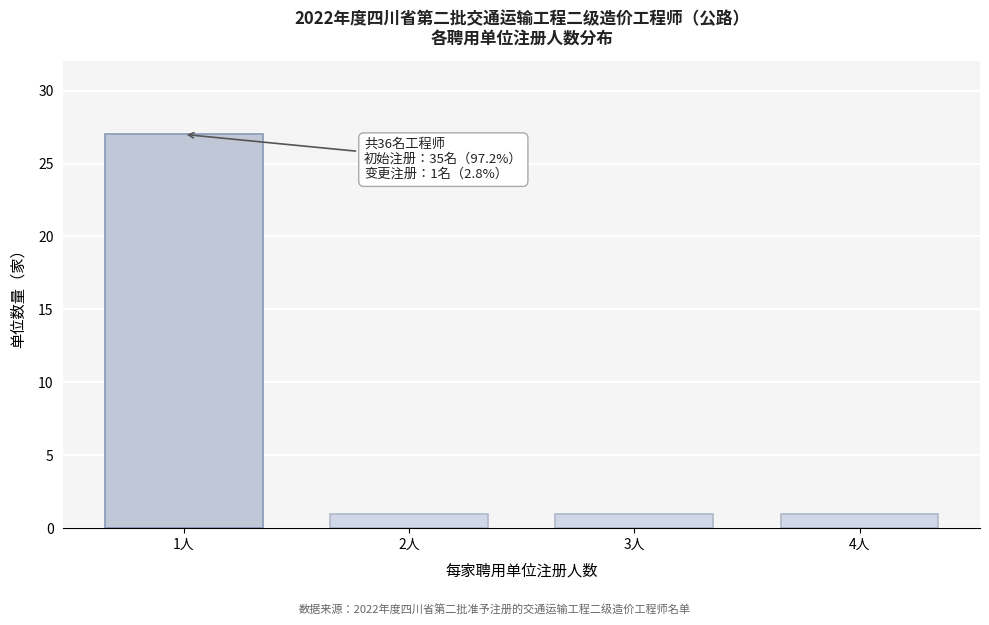

Reading right to left, list all the values displayed in this chart.

4人=1	3人=1	2人=1	1人=27